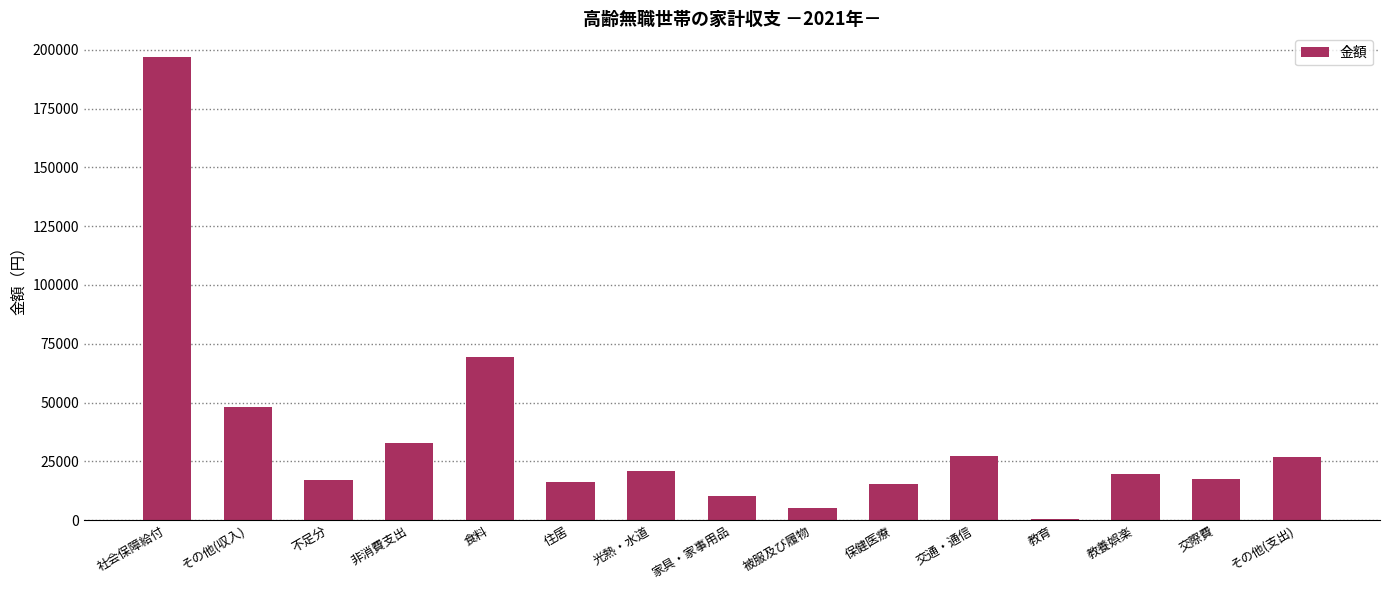

What is the maximum value shown in the chart?

197097